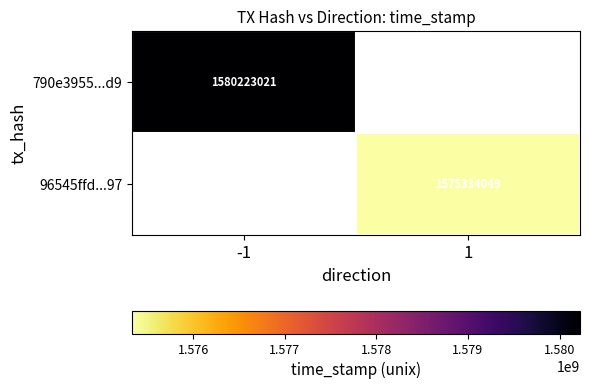

True or false: 96545ffd...97 has a value of 1575334049 at 1.

True